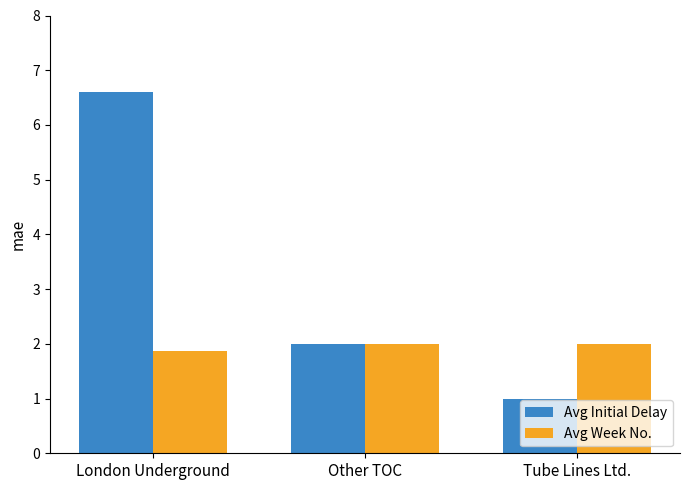

Reading left to right, what are all the values shown in this chart?

Avg Initial Delay: 6.6	2.0	1.0
Avg Week No.: 1.9	2.0	2.0